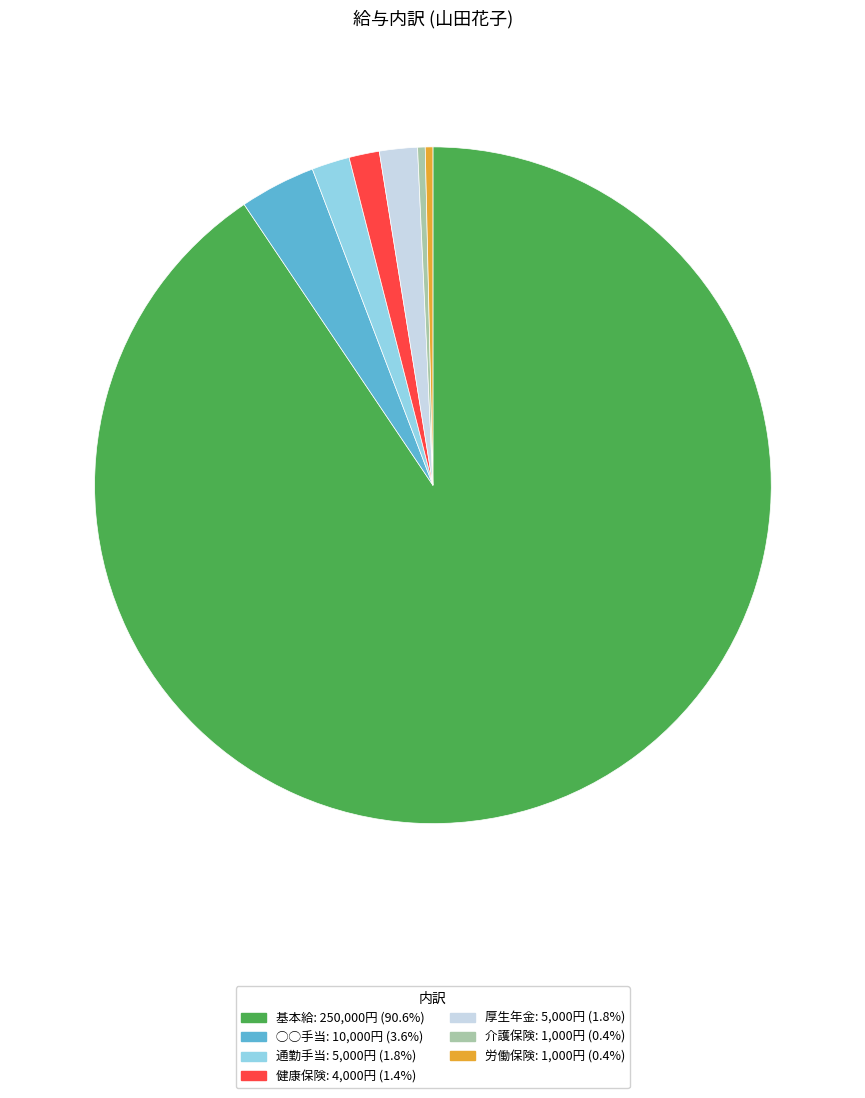

The 介護保険 slice represents 8% of the pie. True or false?

False